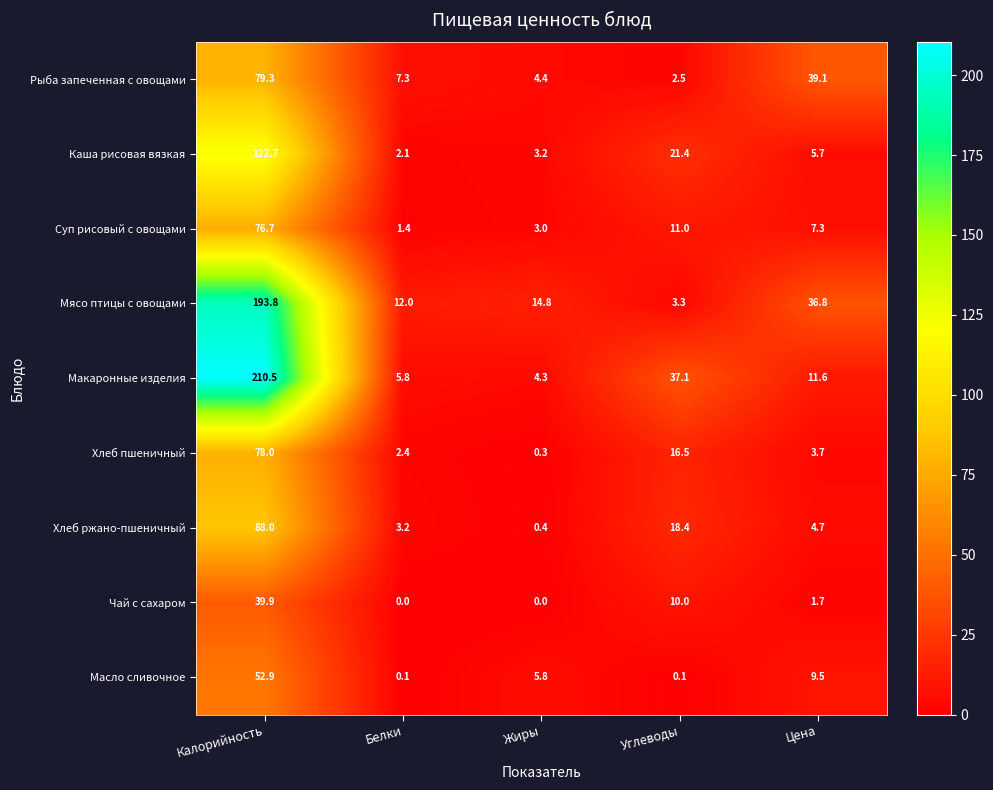

Rank the series by their maximum value, from highest to lowest.

Макаронные изделия, Мясо птицы с овощами, Каша рисовая вязкая, Хлеб ржано-пшеничный, Рыба запеченная с овощами, Хлеб пшеничный, Суп рисовый с овощами, Масло сливочное, Чай с сахаром